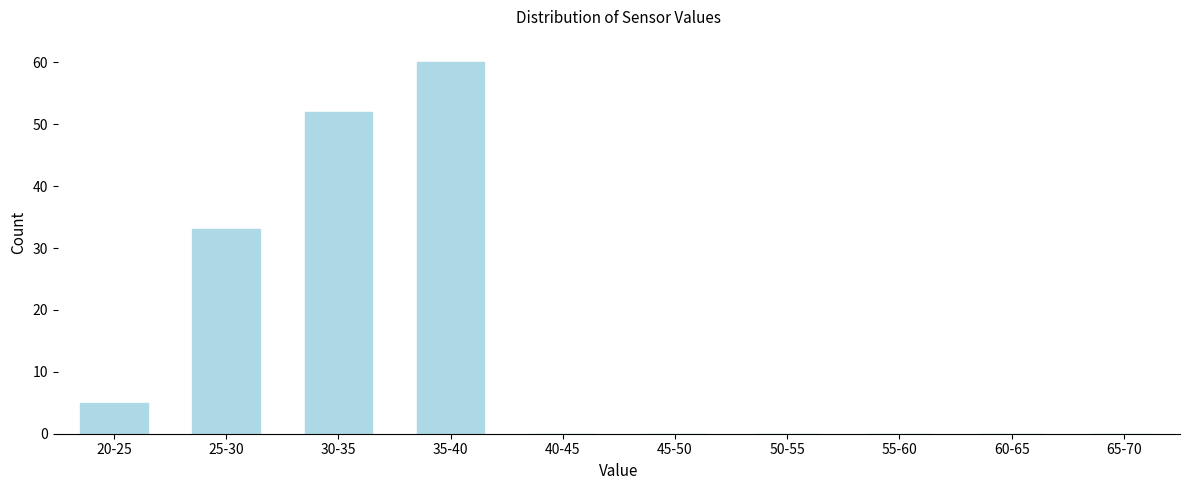

Reading left to right, list all the values displayed in this chart.

20-25=5	25-30=33	30-35=52	35-40=60	40-45=0	45-50=0	50-55=0	55-60=0	60-65=0	65-70=0